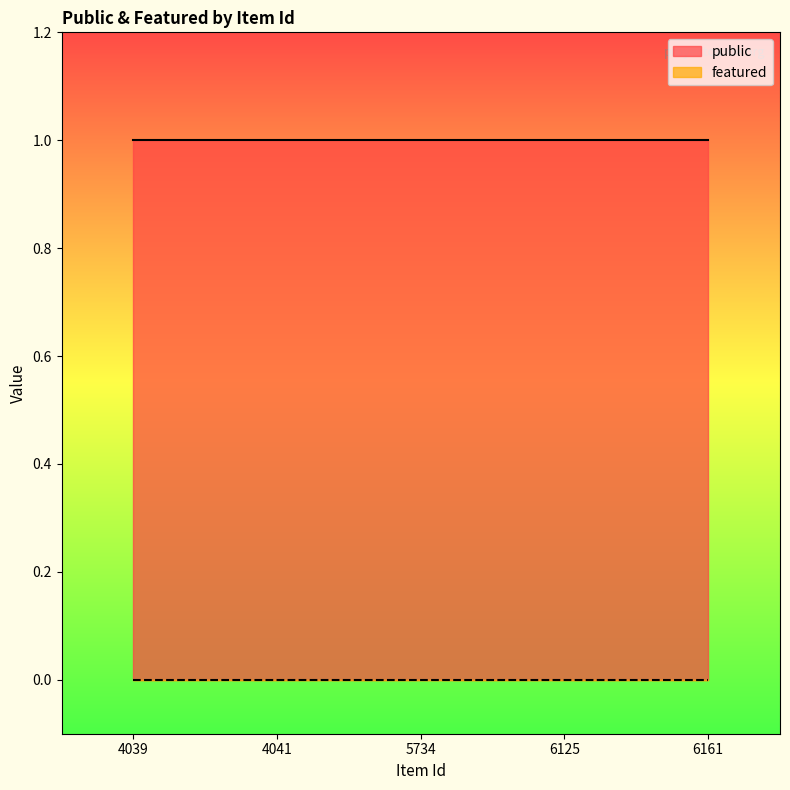

Is it true that public equals 0 at 5734?

False